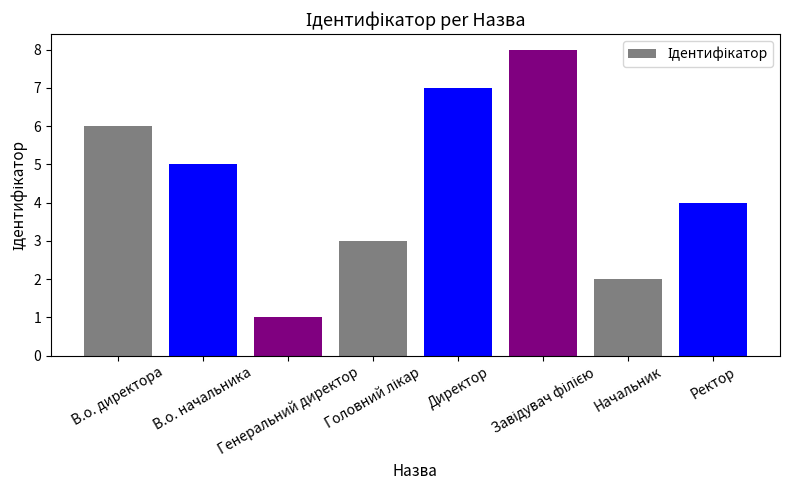

What is the difference between the second highest and minimum values?

6